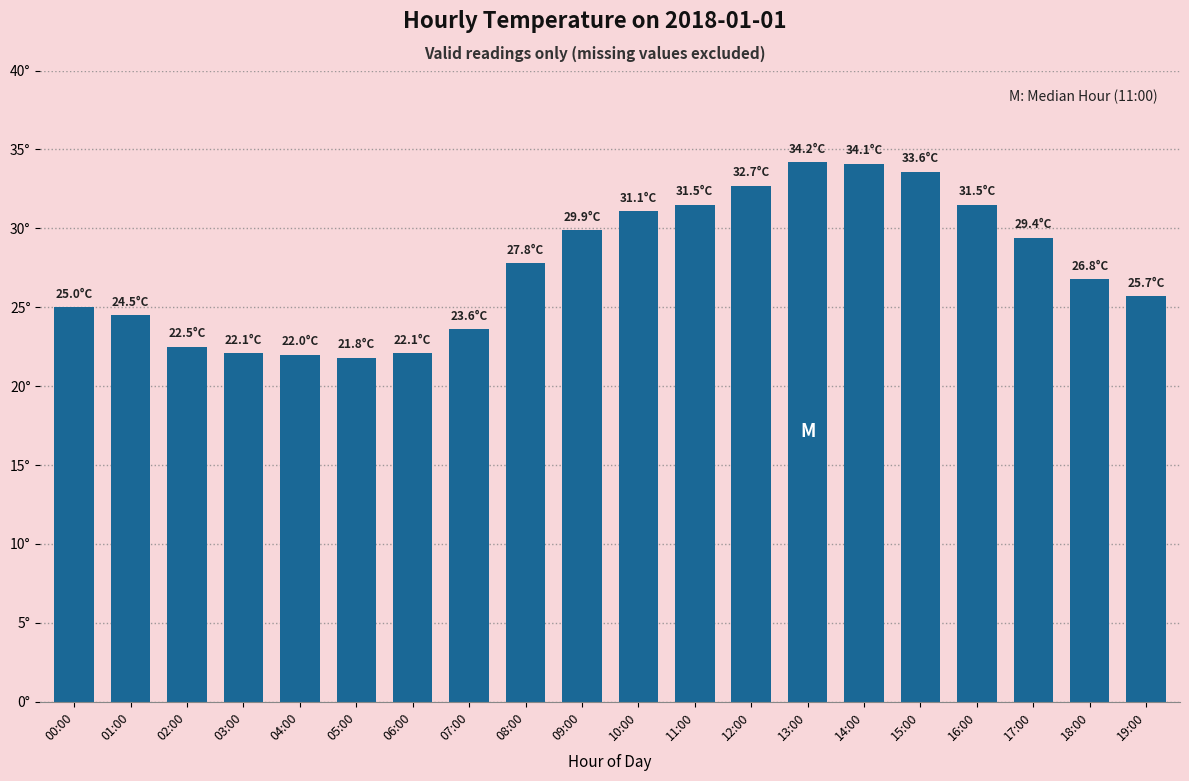

Which label corresponds to the smallest value in the chart?

05:00